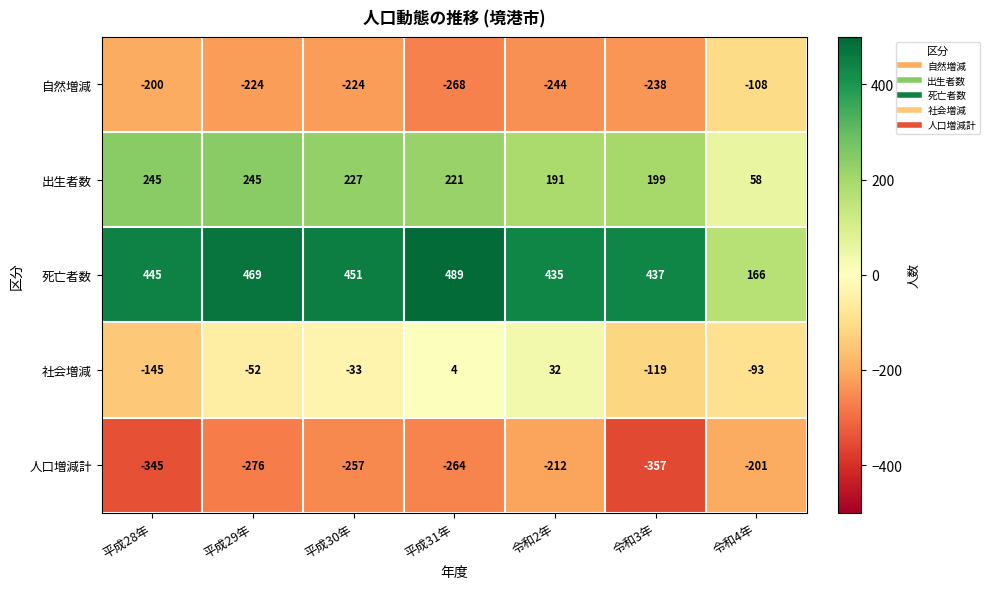

How many data points does each series have?

7